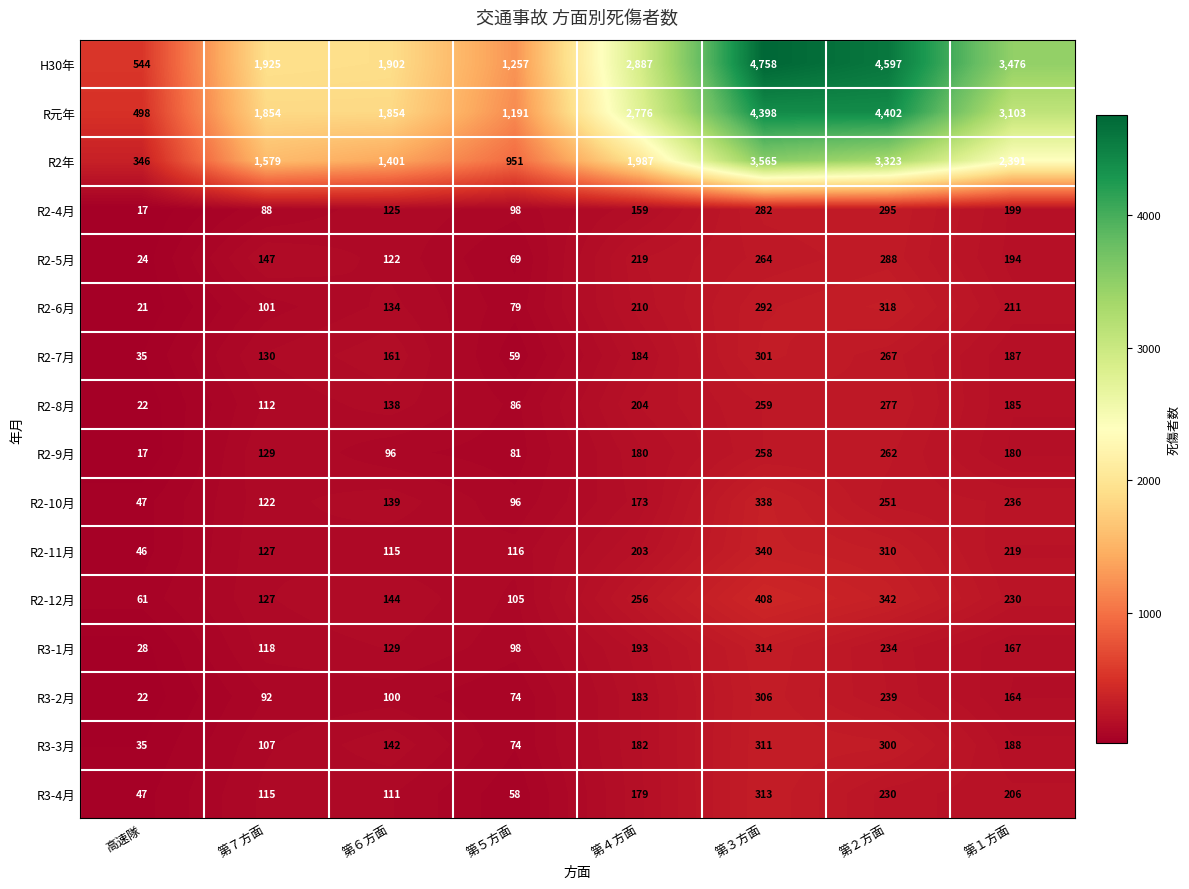

What is the sum of all R3-2月 values?

1180